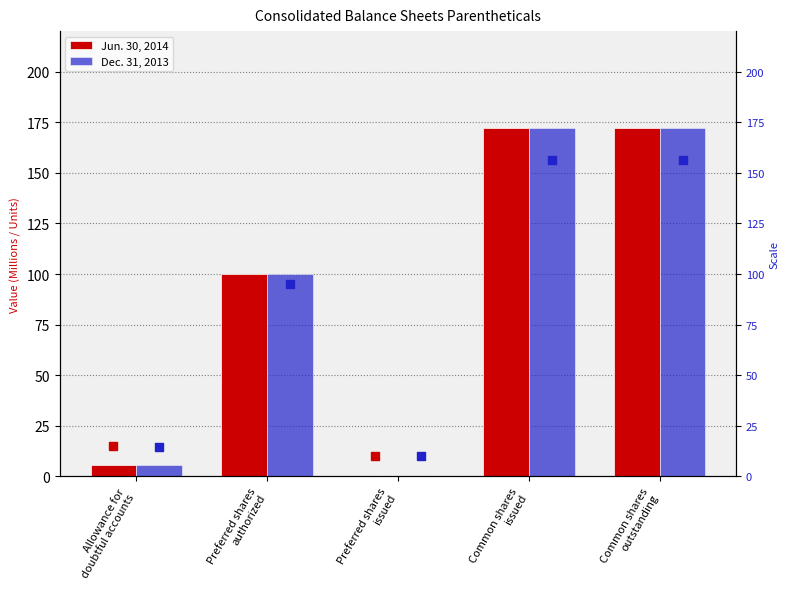

Which series contains the highest Y value?

Jun. 30, 2014